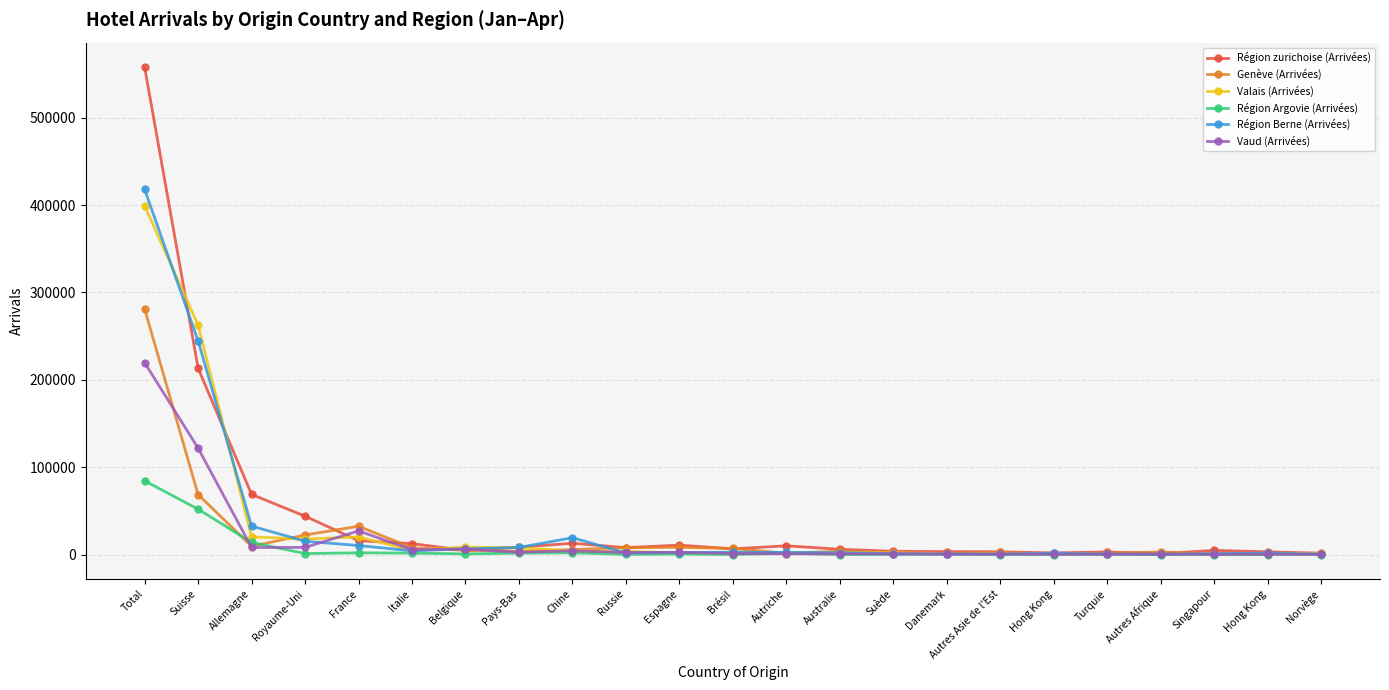

What is the lowest value of the Région Argovie (Arrivées) series?

21